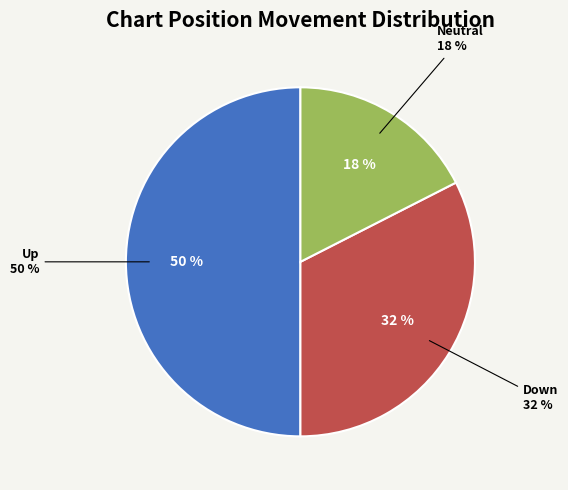

Does down account for over 50% of the chart?

No